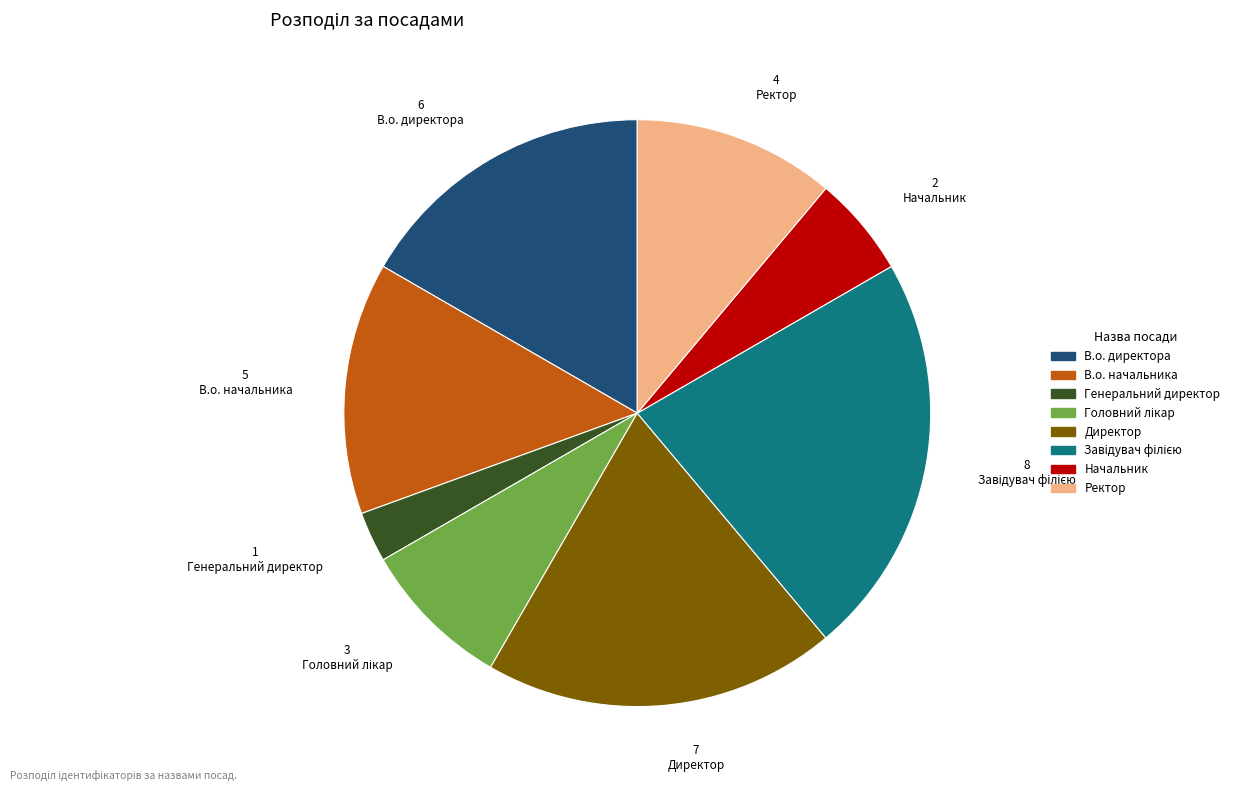

How many segments does this pie chart have?

8